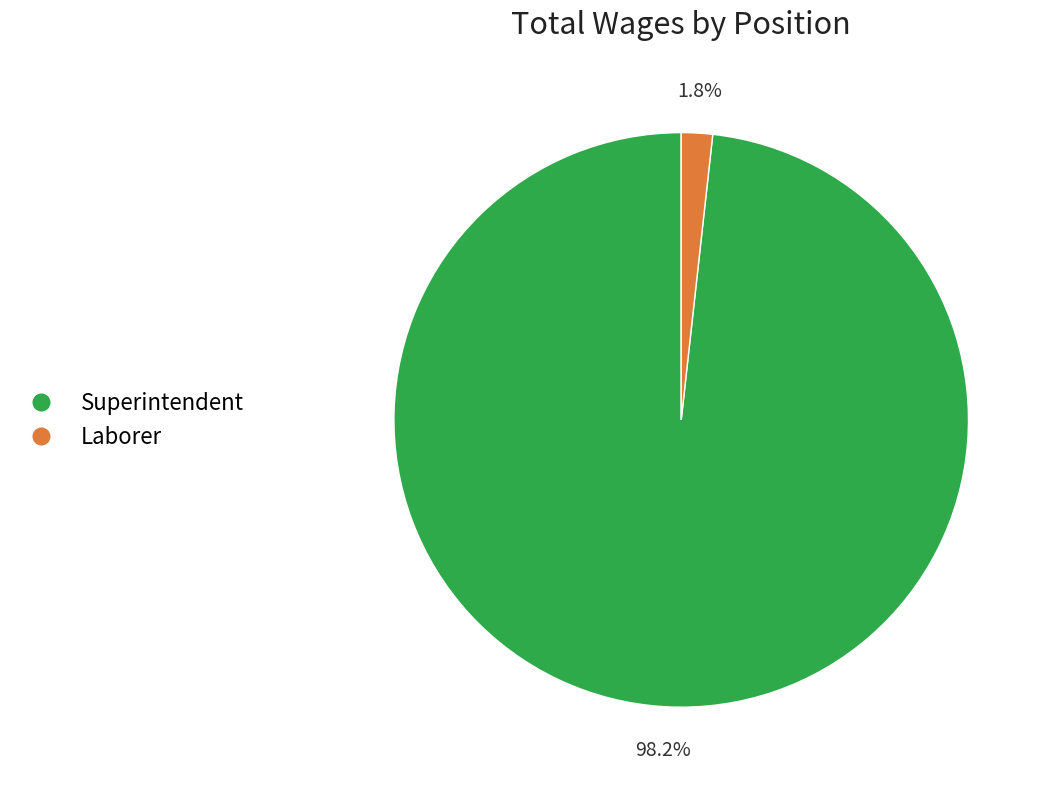

To the nearest percent, what is the average slice percentage?

50%